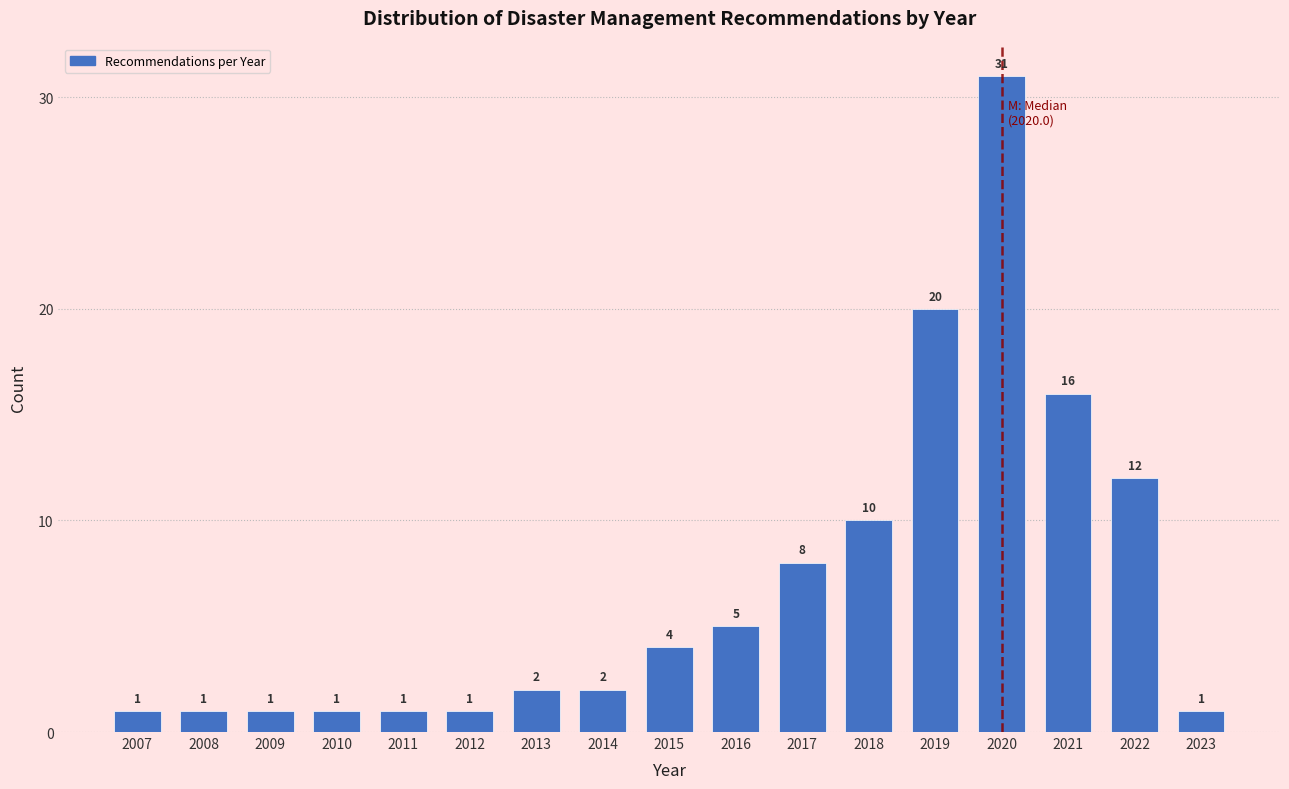

Reading left to right, transcribe all the data shown in this chart.

2007=1	2008=1	2009=1	2010=1	2011=1	2012=1	2013=2	2014=2	2015=4	2016=5	2017=8	2018=10	2019=20	2020=31	2021=16	2022=12	2023=1